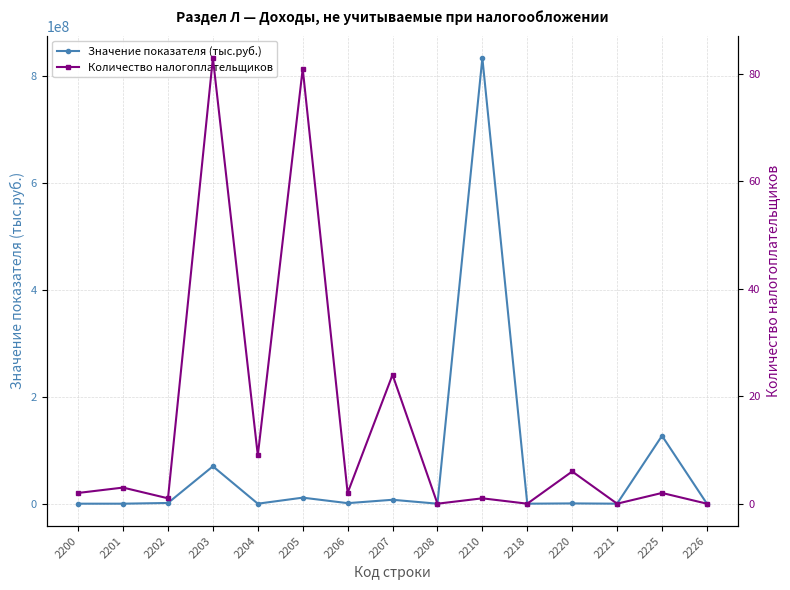

What is the value of the Количество налогоплательщиков point at the 10th from the left?

1